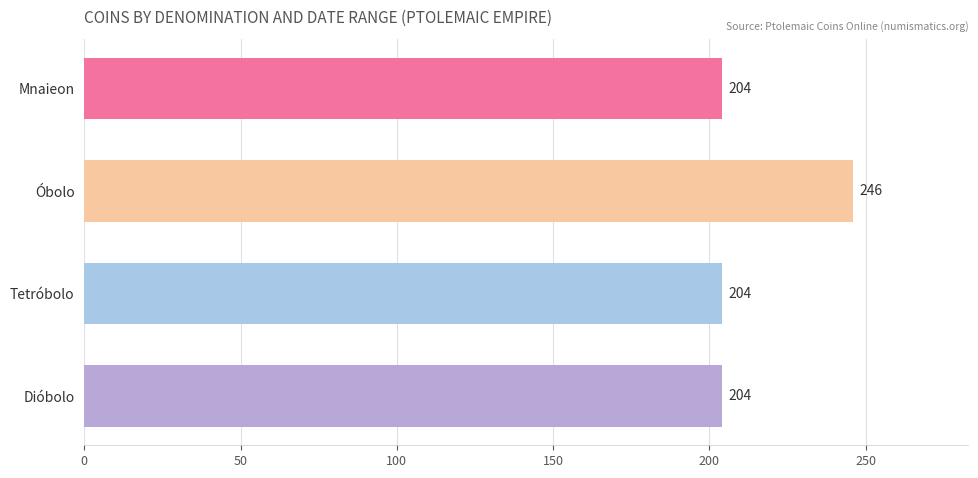

What is the ratio of the value at Óbolo to the value at Dióbolo?

1.2